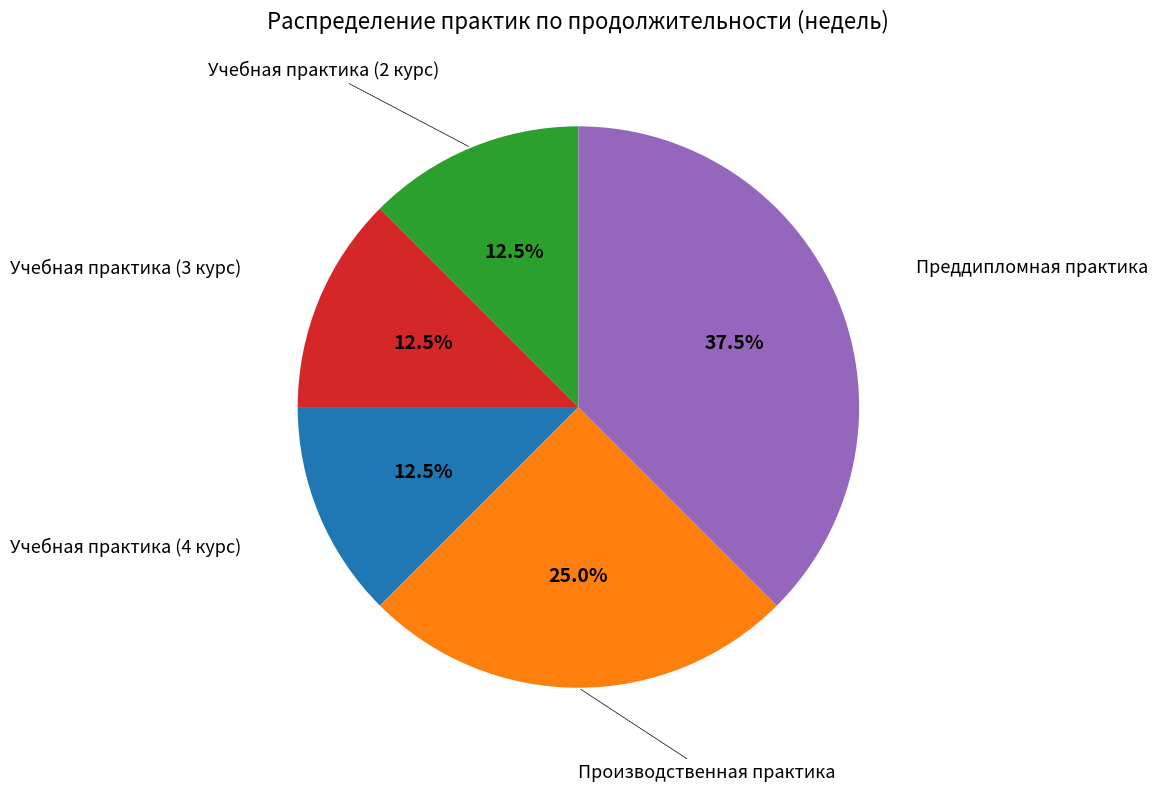

Between Производственная практика and Учебная практика (2 курс), which is larger?

Производственная практика